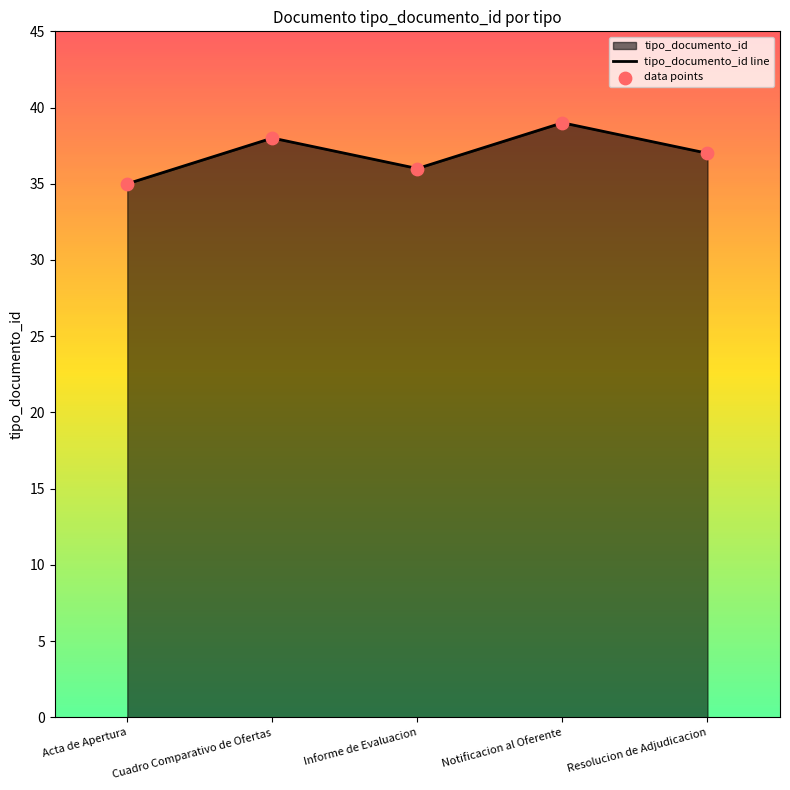

What is the sum of the values at Cuadro Comparativo de Ofertas and Acta de Apertura?

73